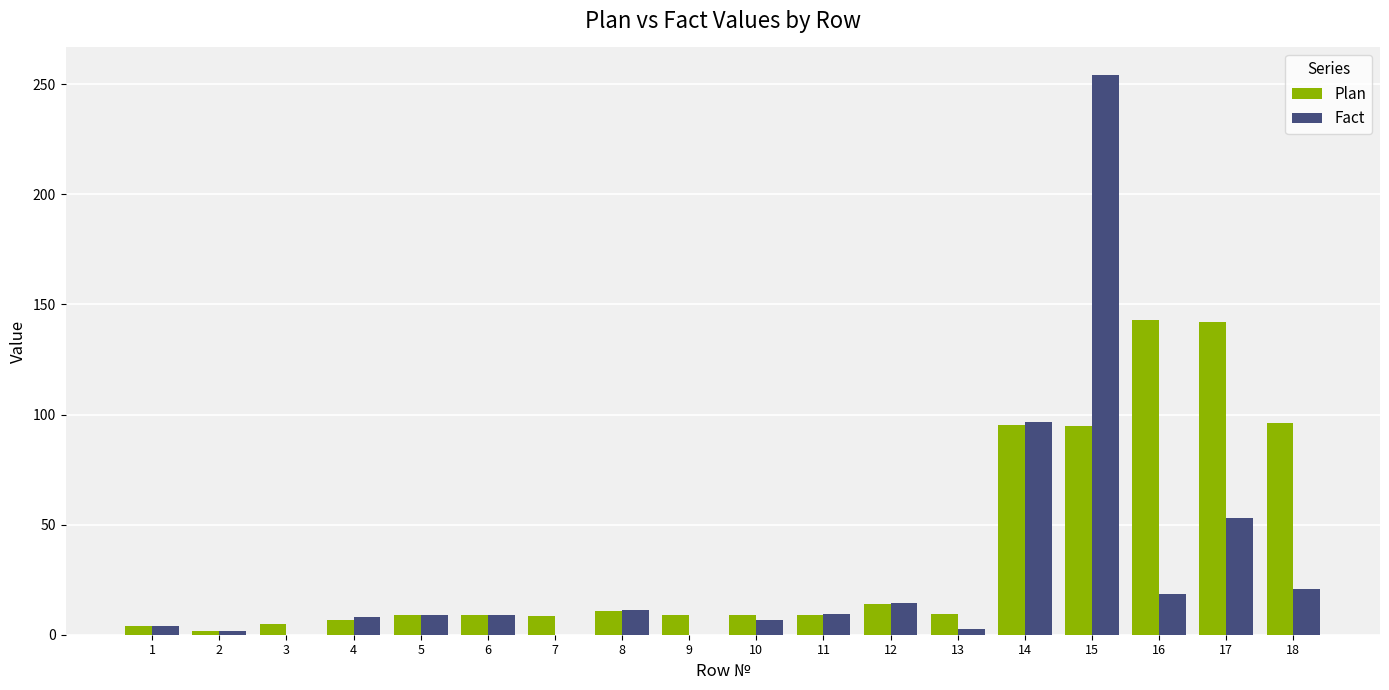

Which label corresponds to the largest value in the chart?

15